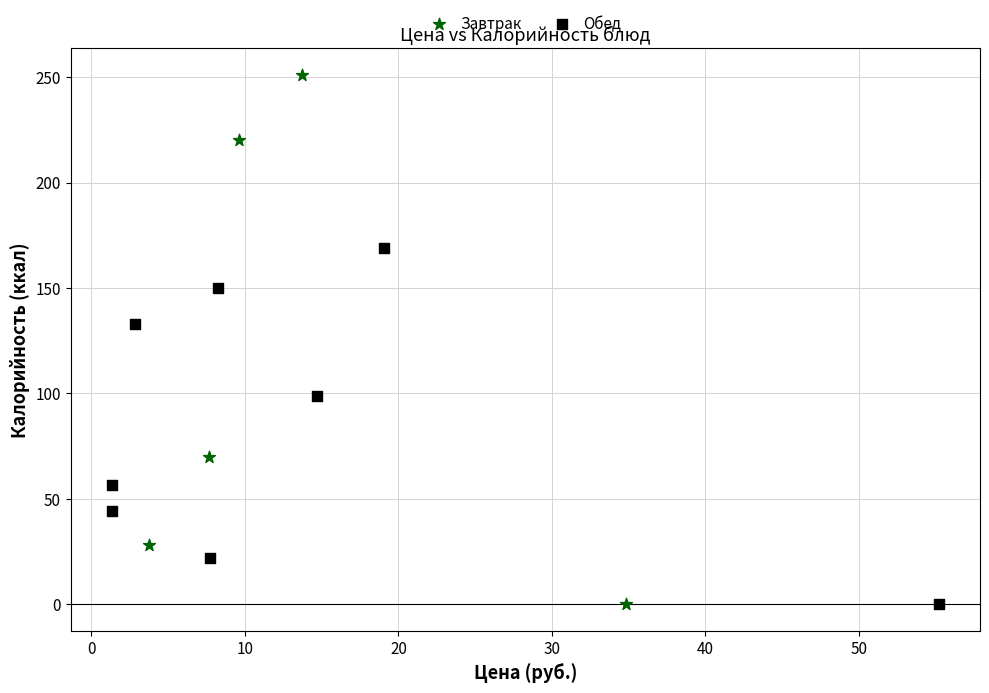

What are all the series names shown in the legend?

Завтрак, Обед